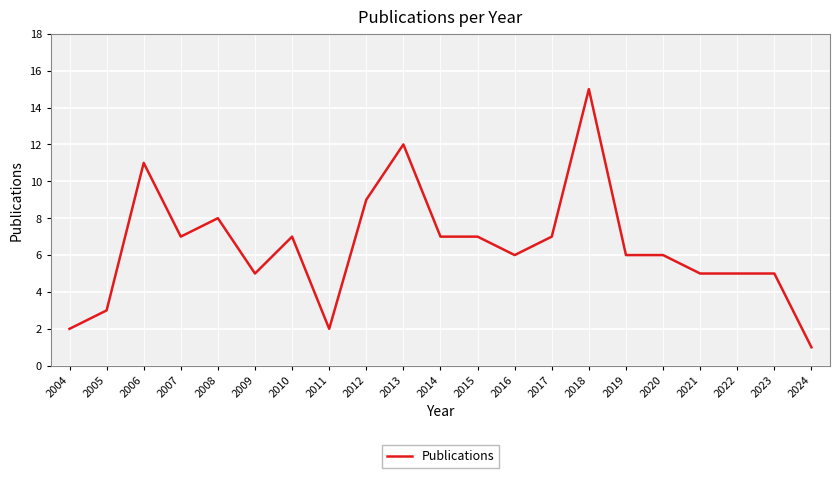

At which category does the chart reach its minimum across all series?

2024